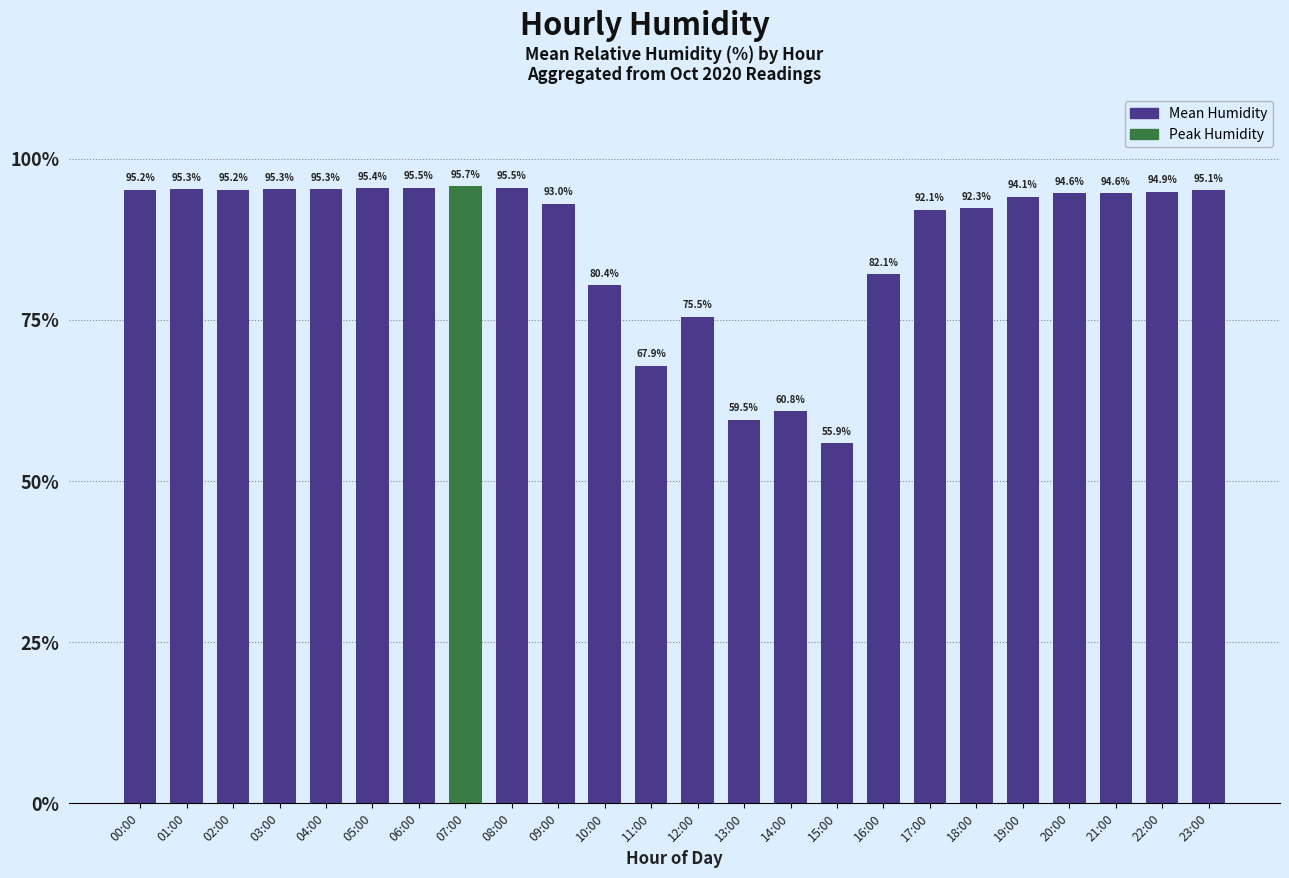

What is the sum of the values at 19:00 and 23:00?

189.2